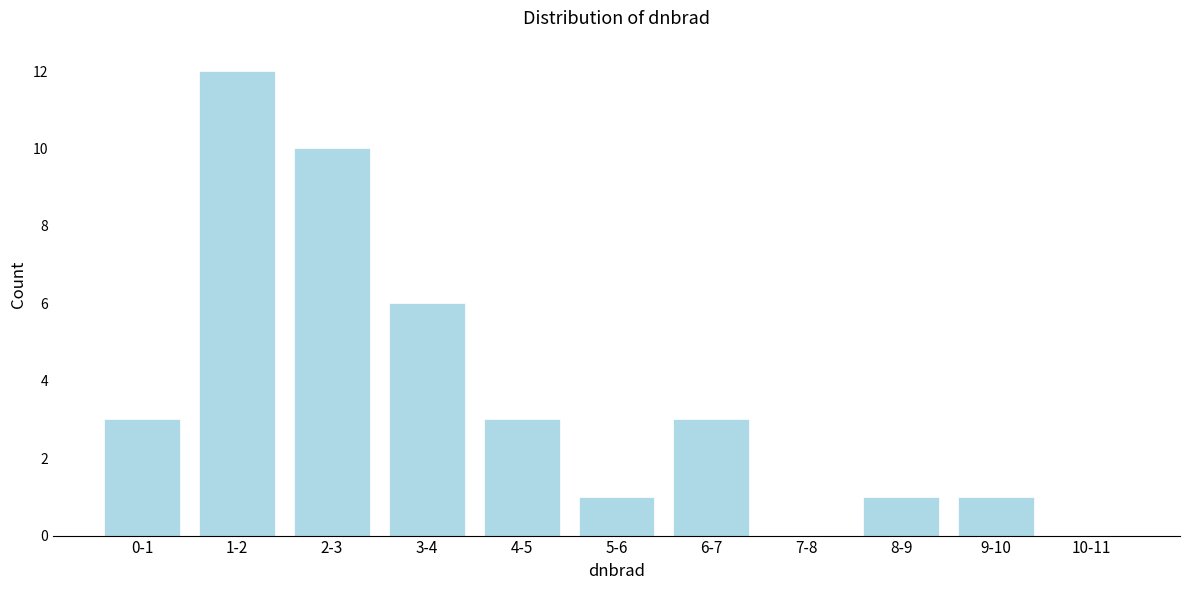

Reading left to right, what are all the values shown in this chart?

0-1=3	1-2=12	2-3=10	3-4=6	4-5=3	5-6=1	6-7=3	7-8=0	8-9=1	9-10=1	10-11=0